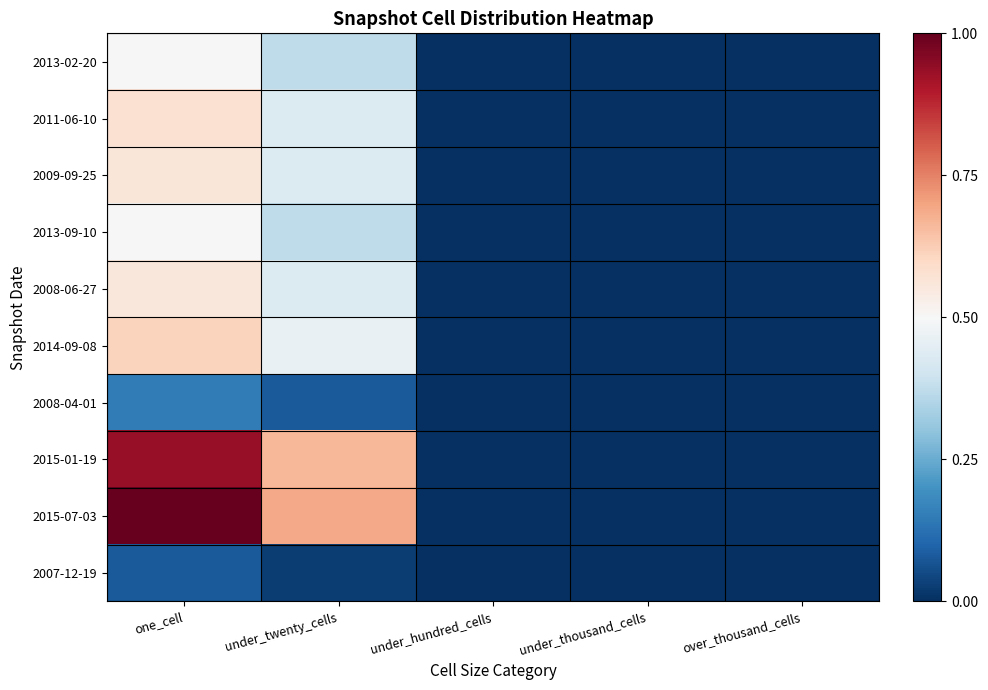

At how many categories does at least one series exceed 0?

2